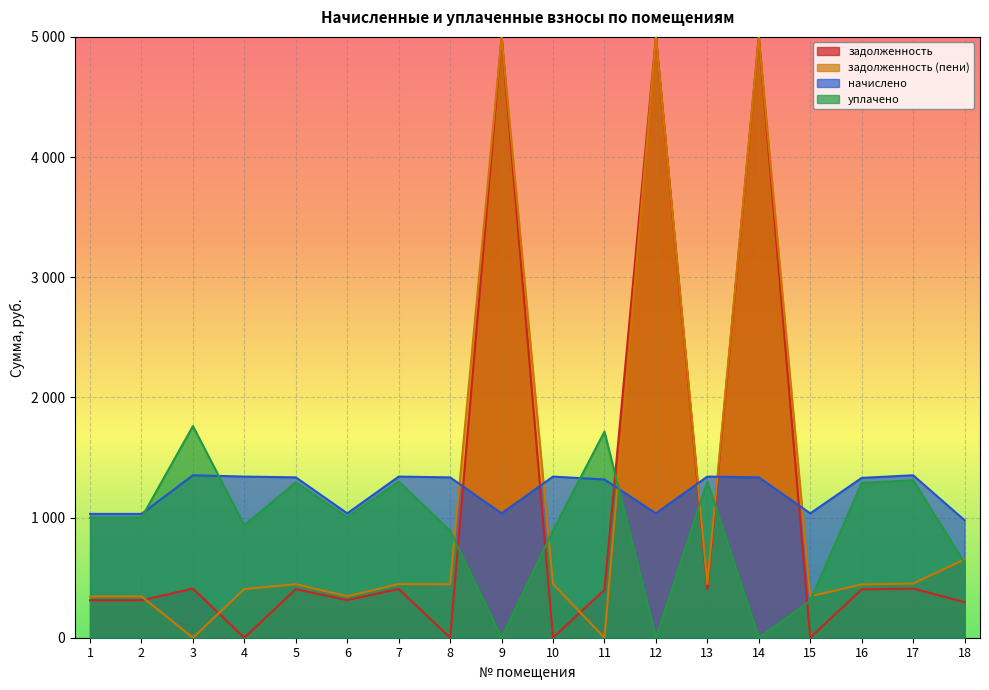

Which has a higher value, 2 or 15?

2